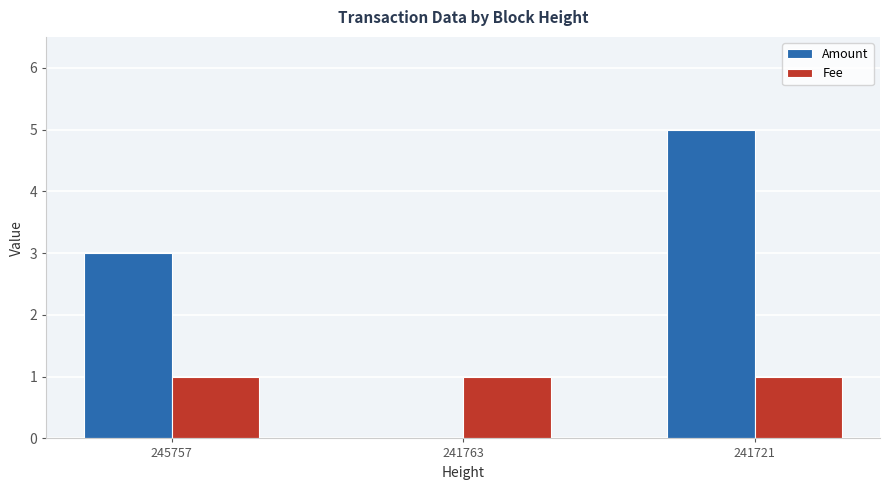

True or false: Fee has a value of 1 at 245757.

True